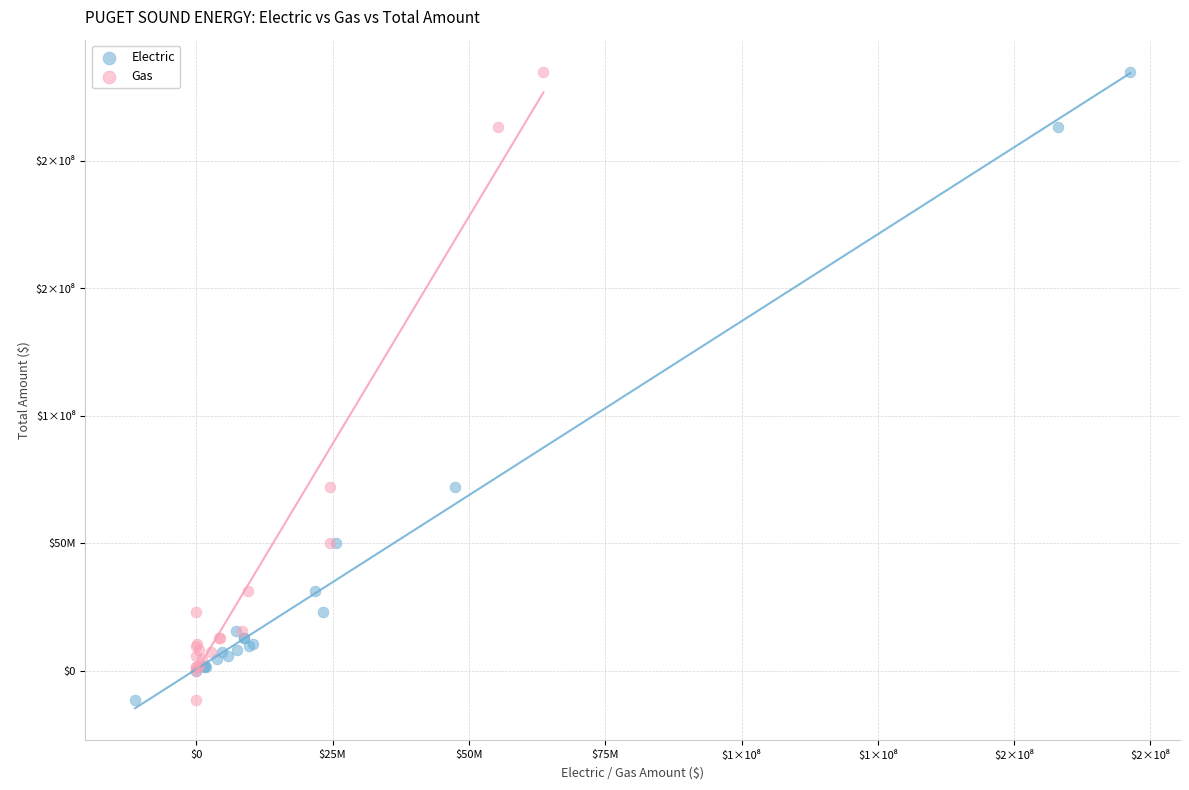

What are all the series names shown in the legend?

Electric, Gas